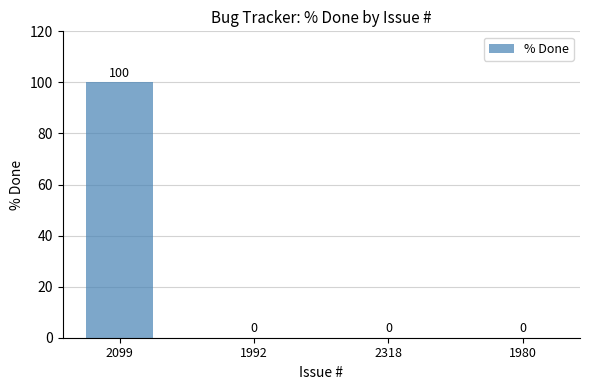

The value at 1980 is 0. True or false?

True